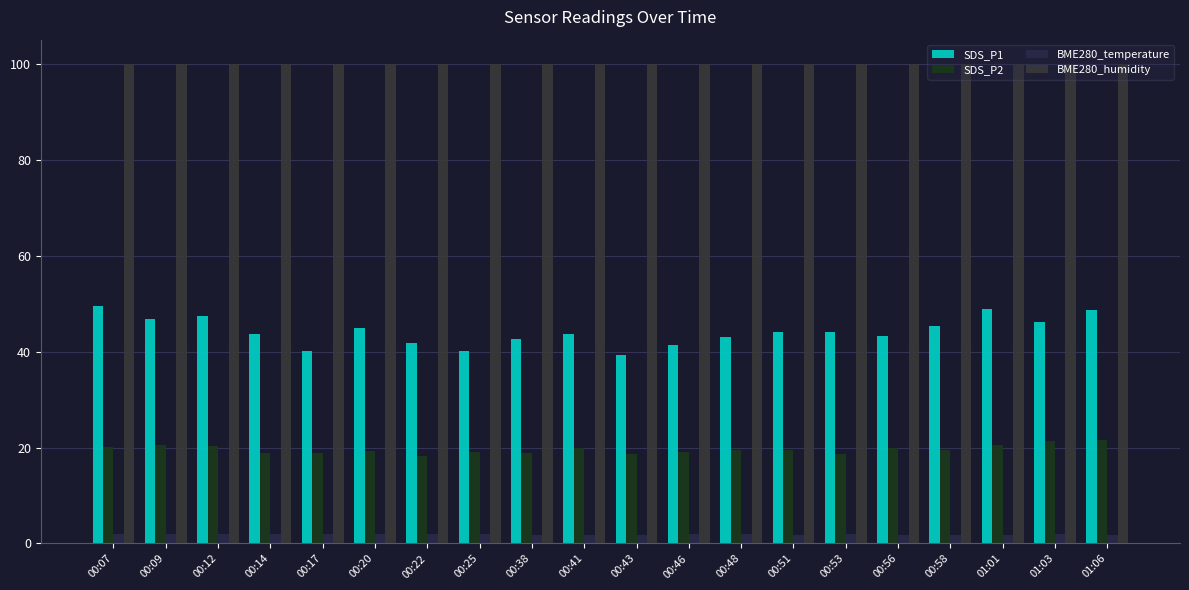

What is the value of the BME280_temperature bar at the 14th from the left?

1.9